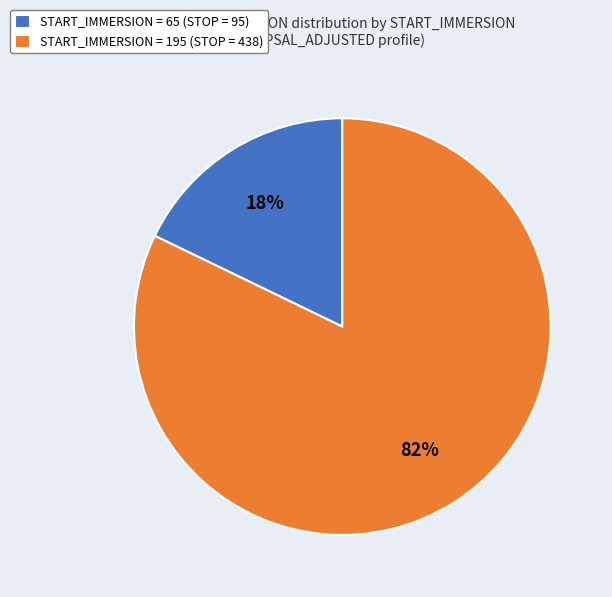

To the nearest percent, what portion does START_IMMERSION = 195 (STOP = 438) represent?

82%